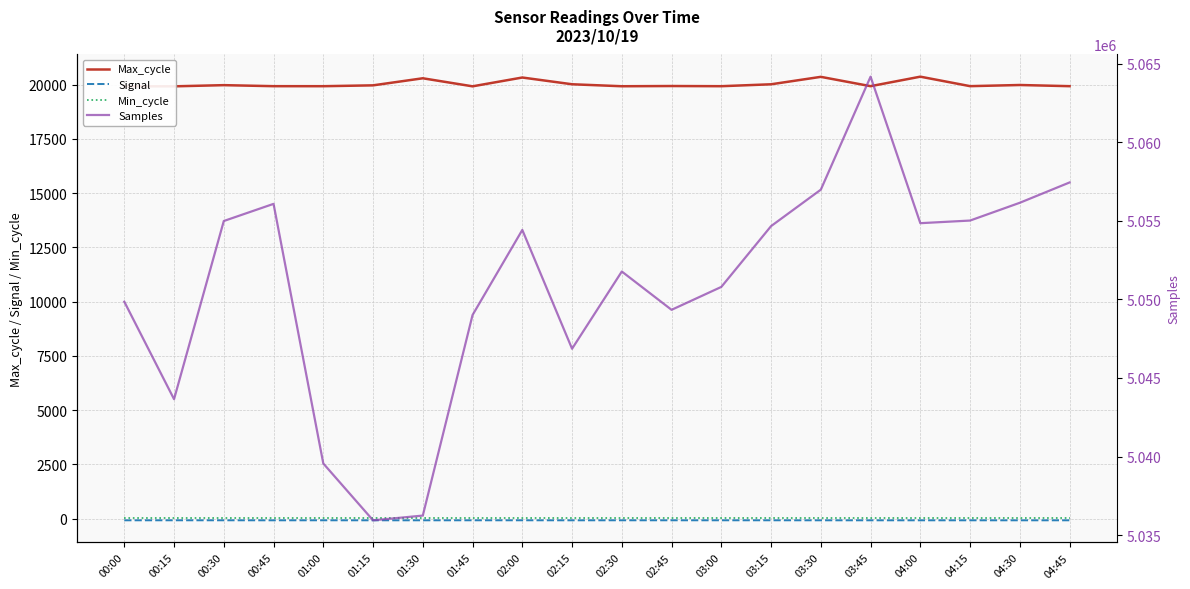

At 04:30, list the series in order from largest to smallest.

Samples, Max_cycle, Min_cycle, Signal